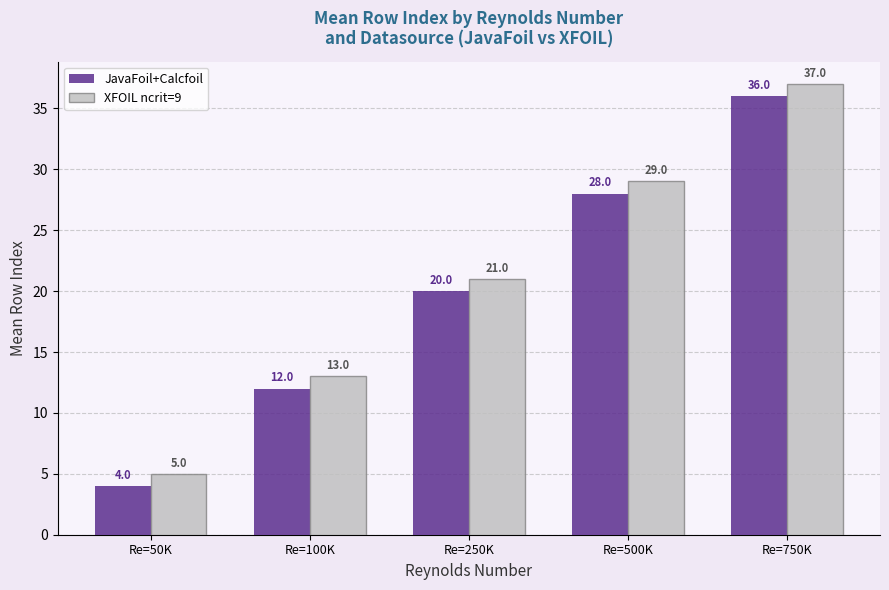

Where is XFOIL ncrit=9 nearest to the value 21?

Re=250K